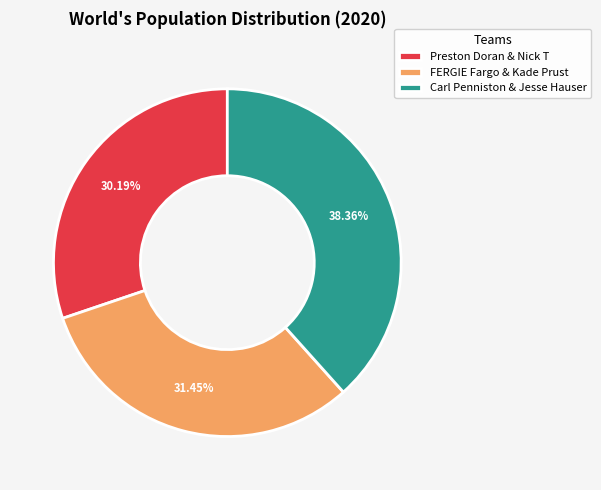

What is the ratio of the value at Carl Penniston & Jesse Hauser to the value at FERGIE Fargo & Kade Prust?

1.2